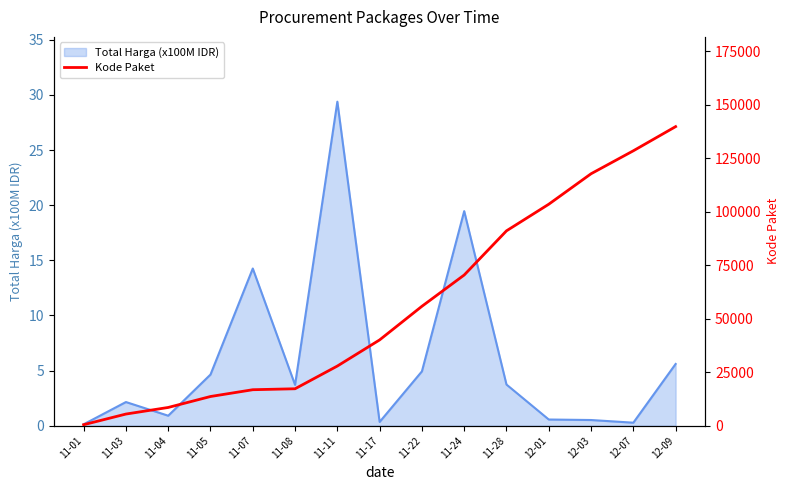

What is the label of the 5th point from the right?

11-28